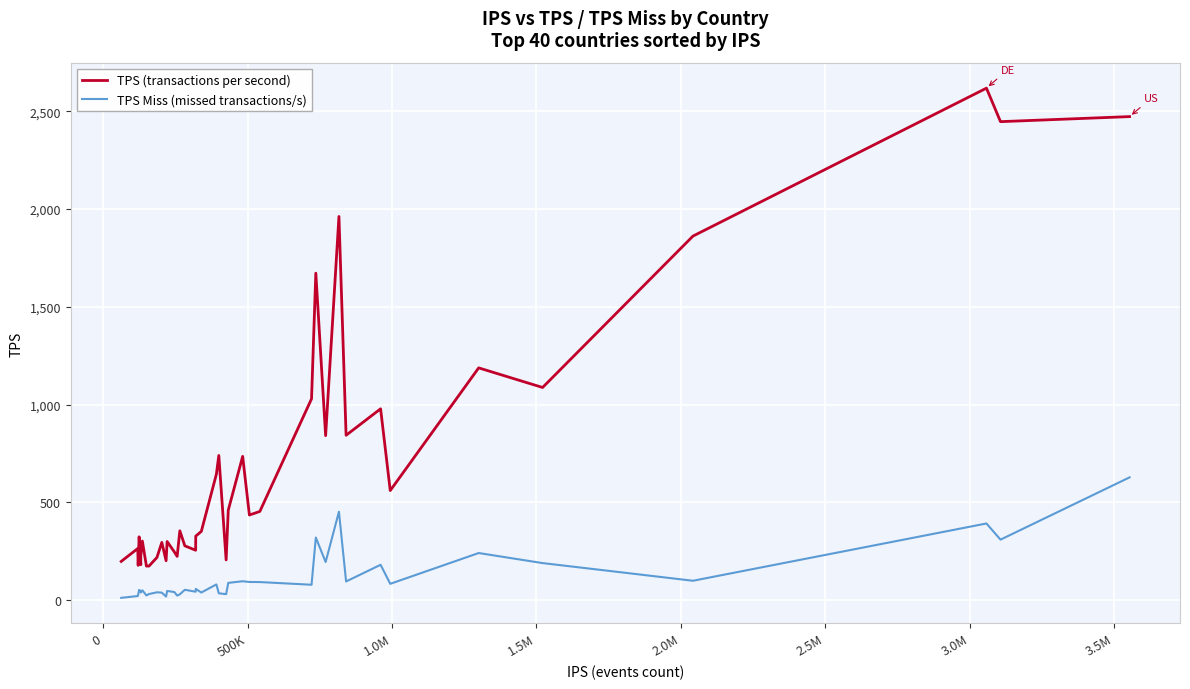

Which series has the largest range (max minus min)?

TPS (transactions per second)